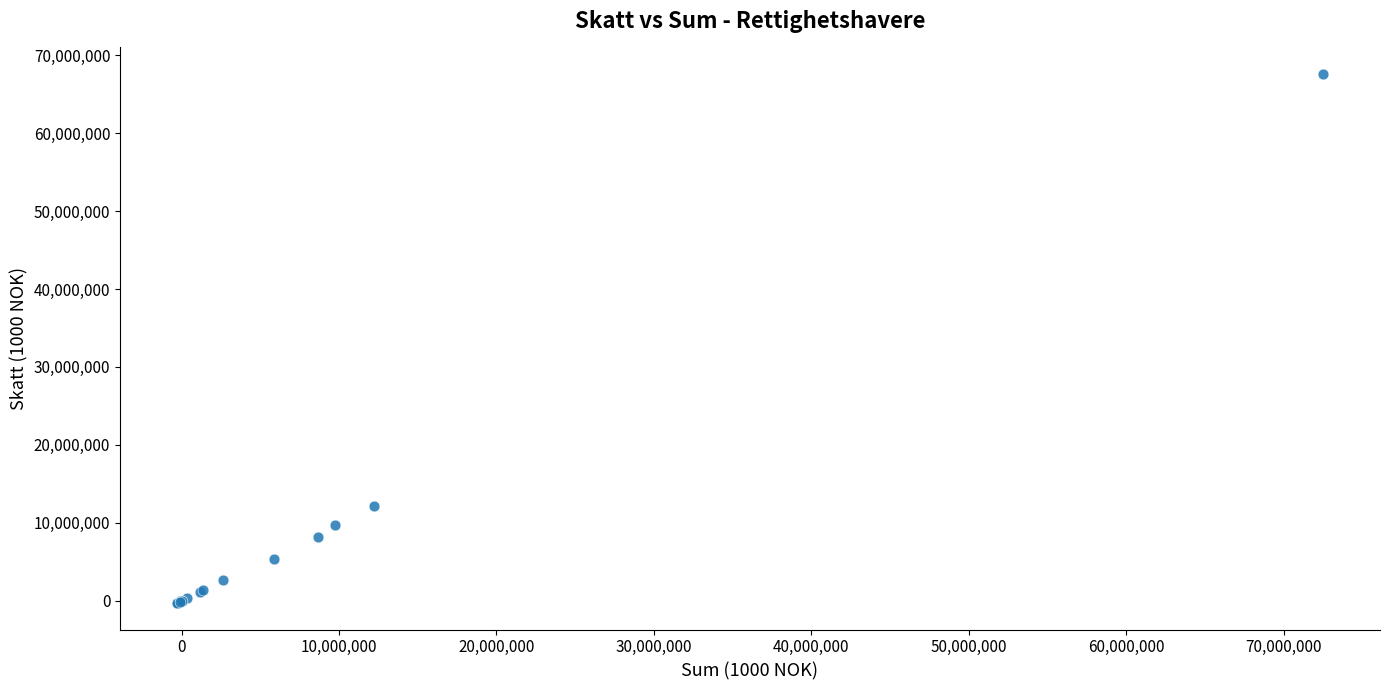

What Y value in the scatter plot is closest to 33650177?

12193203.3